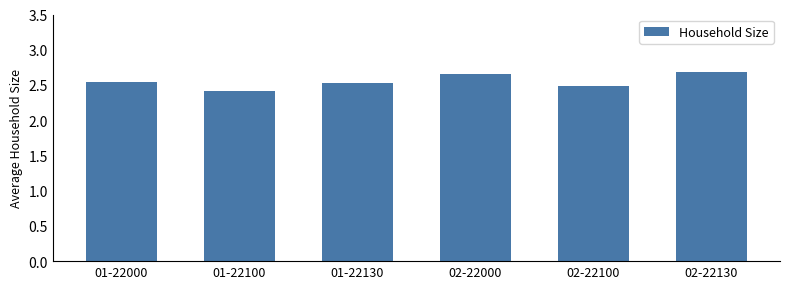

What is the label of the 3rd bar from the left?

01-22130